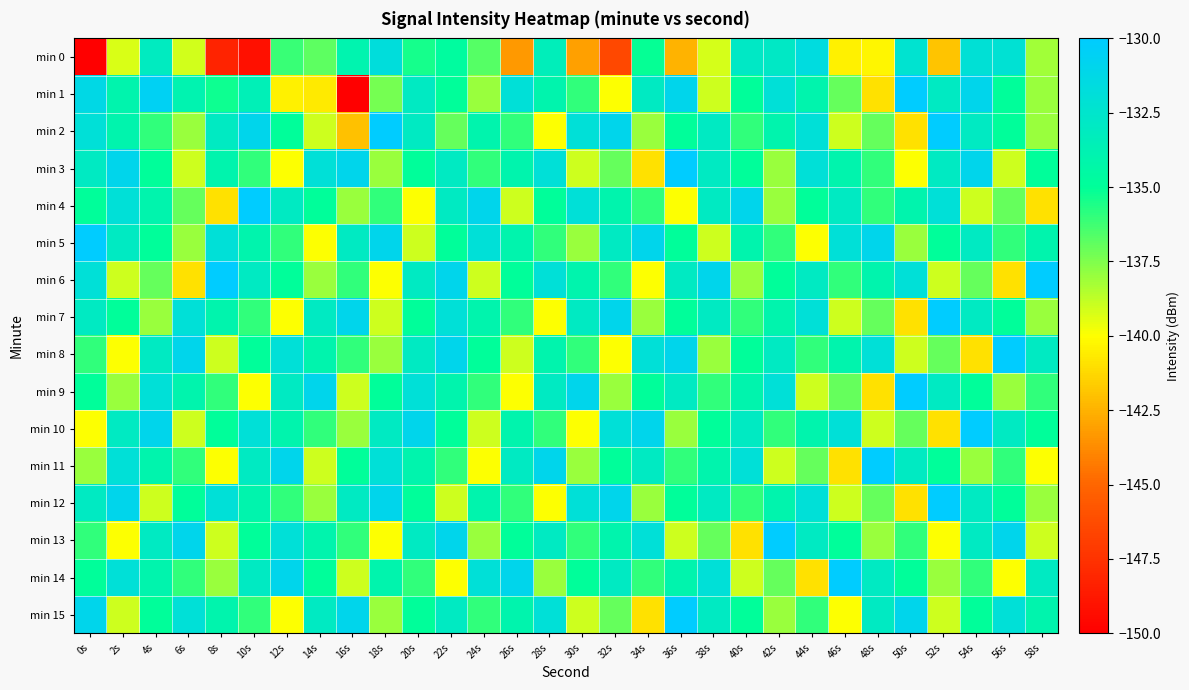

List the series in order of their peak value, lowest first.

min 0, min 1, min 2, min 3, min 4, min 5, min 6, min 7, min 8, min 9, min 10, min 11, min 12, min 13, min 14, min 15